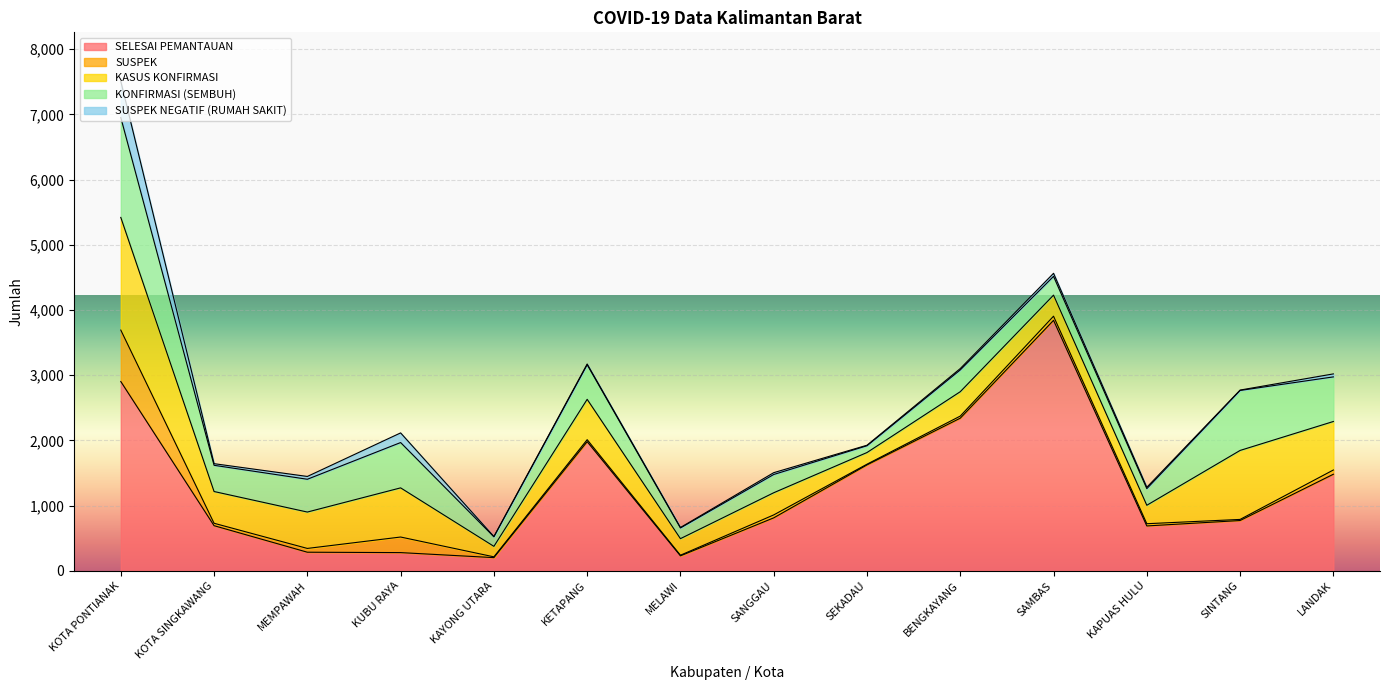

What is the sum of all SUSPEK NEGATIF (RUMAH SAKIT) values?

973